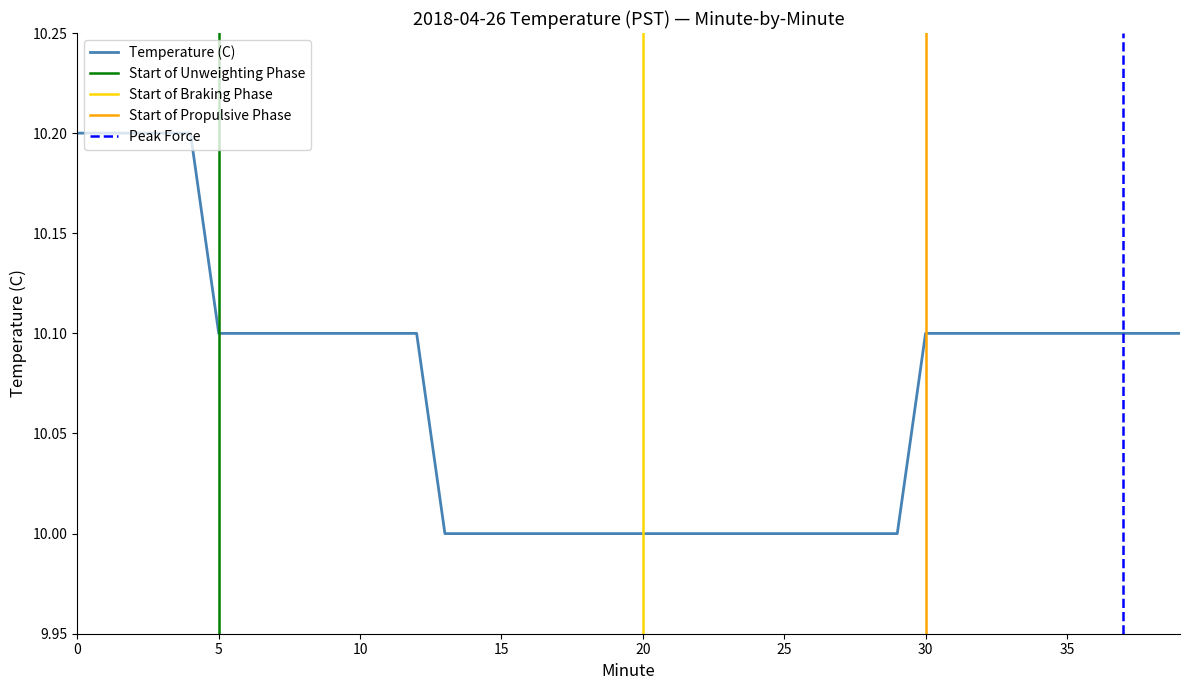

List the labels in order of value, largest first.

0, 1, 2, 3, 4, 5, 6, 7, 8, 9, 10, 11, 12, 30, 31, 32, 33, 34, 35, 36, 37, 38, 39, 13, 14, 15, 16, 17, 18, 19, 20, 21, 22, 23, 24, 25, 26, 27, 28, 29